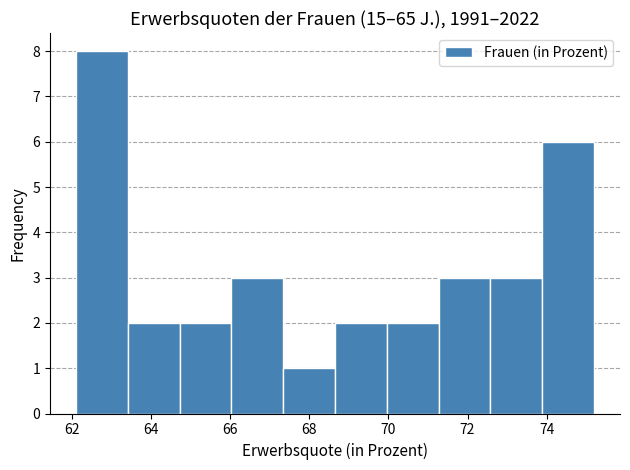

Which range on the x-axis has the tallest bar?

62.2 to 63.4